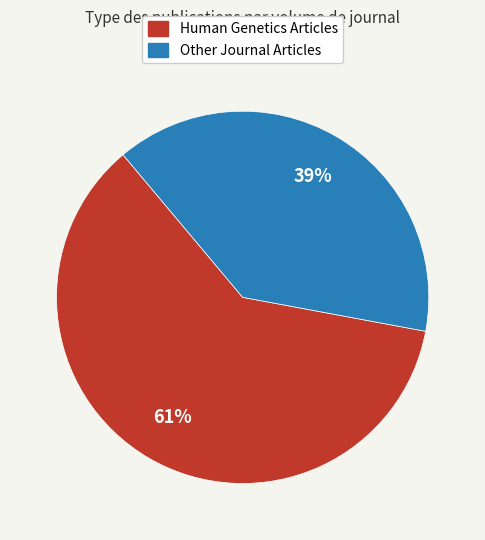

To the nearest percent, what is the difference between the largest and smallest slice percentages?

22%